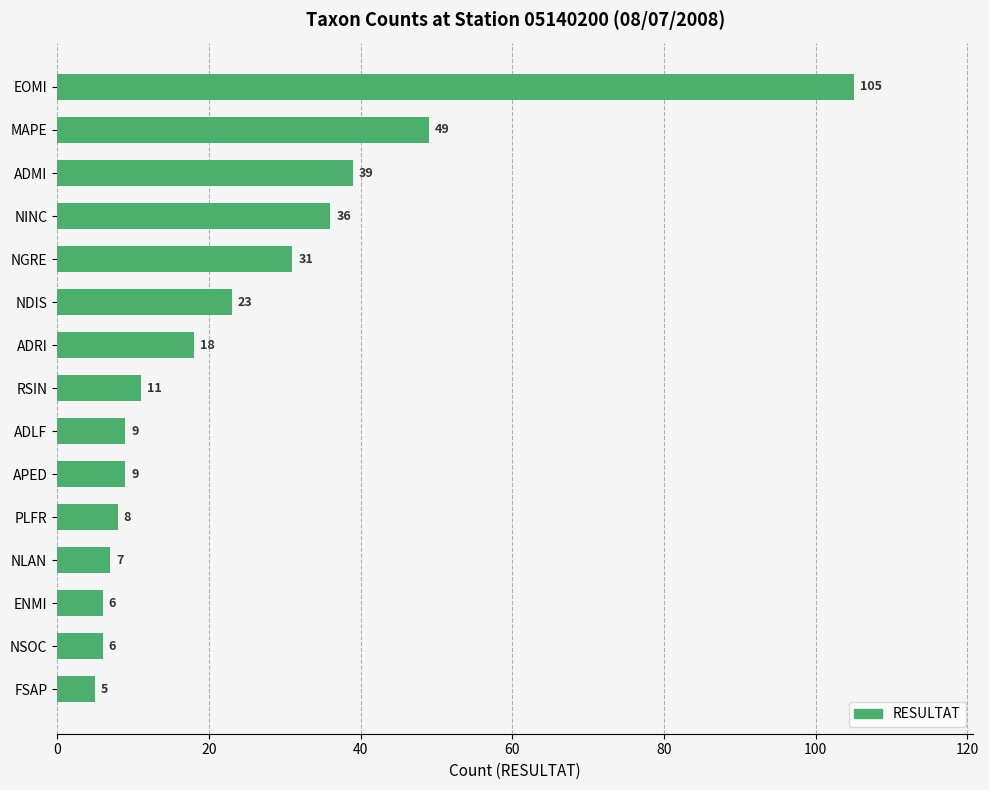

Where is the data nearest to the value 55?

MAPE